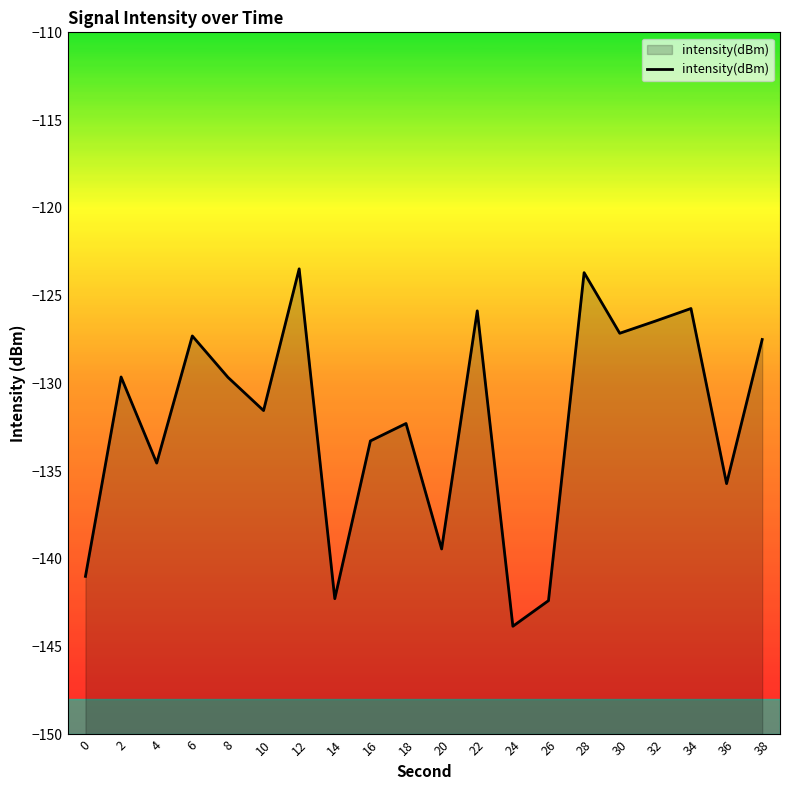

At which category does the data reach its first local peak?

2